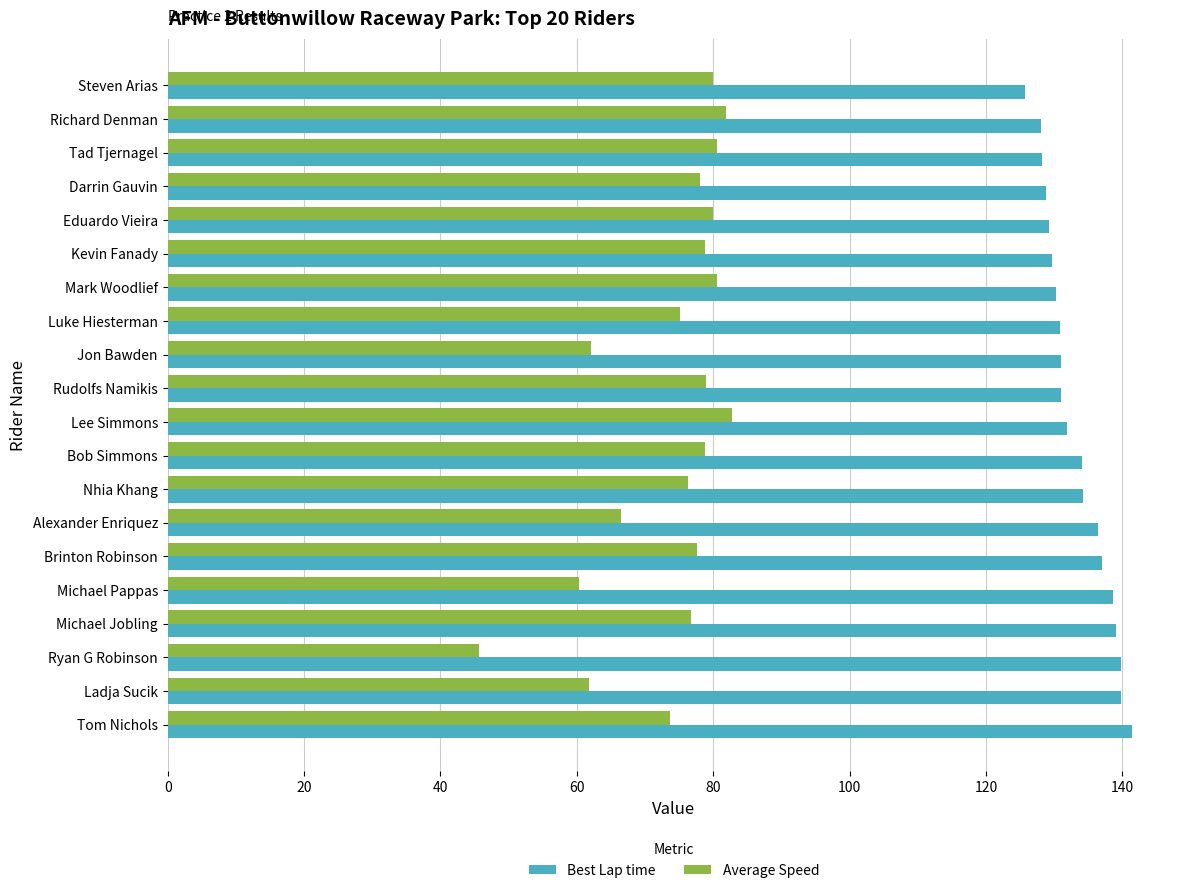

The Average Speed series shows 82.7 at Lee Simmons. True or false?

True